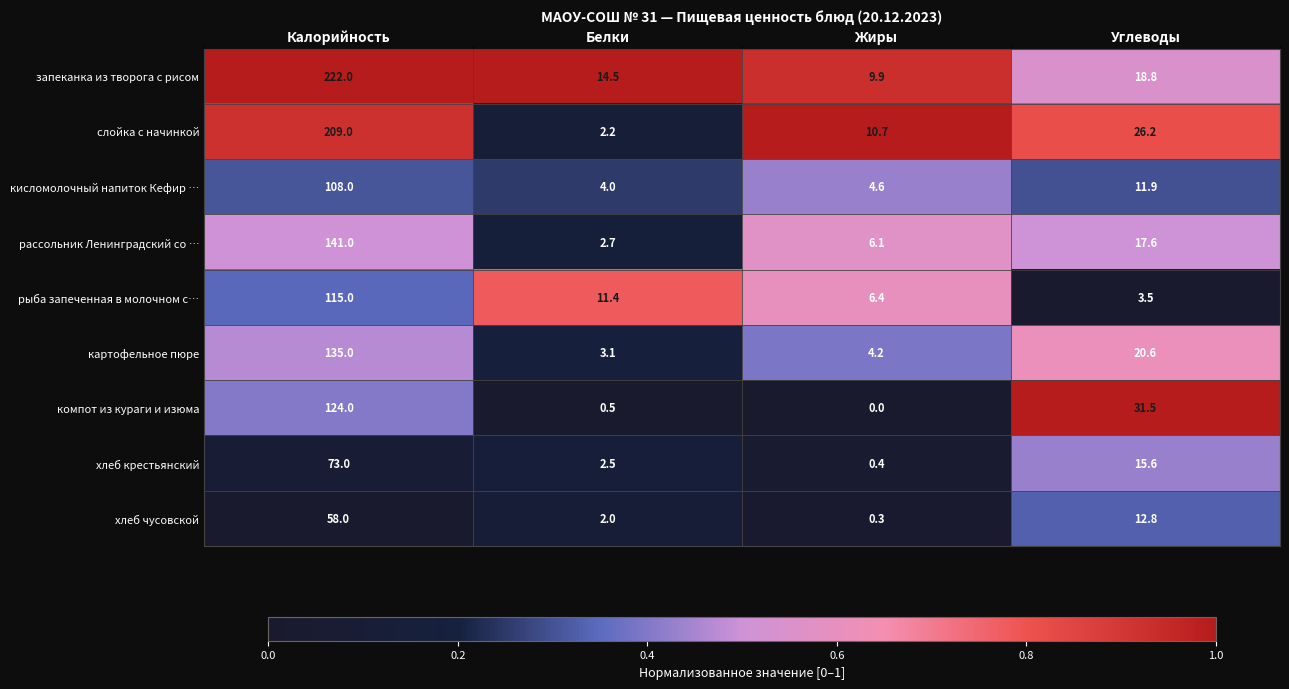

What value does the рассольник Ленинградский со … series have at Калорийность?

141.0